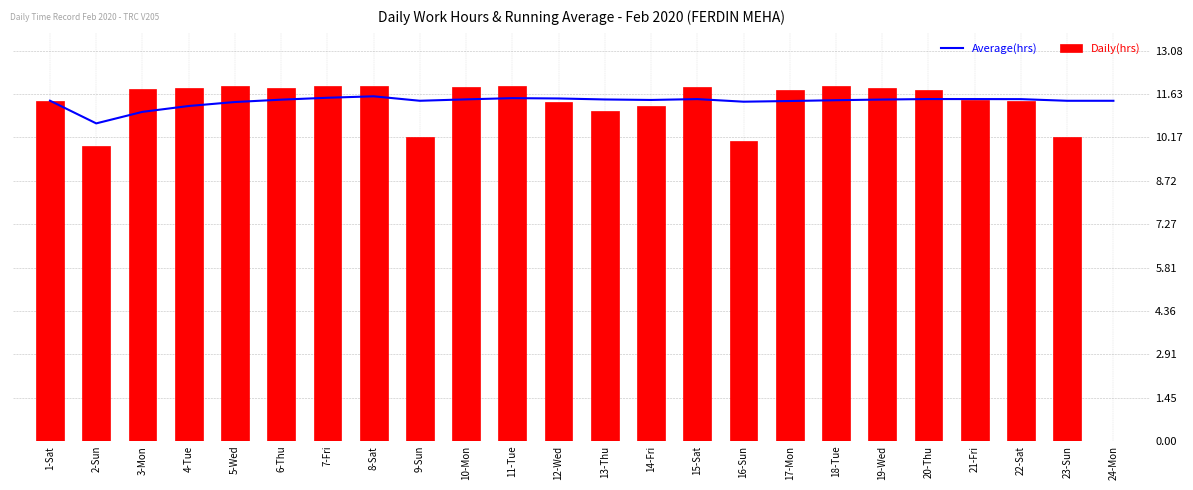

What is the difference between the second highest and second lowest values in the Daily(hrs) series?

2.0